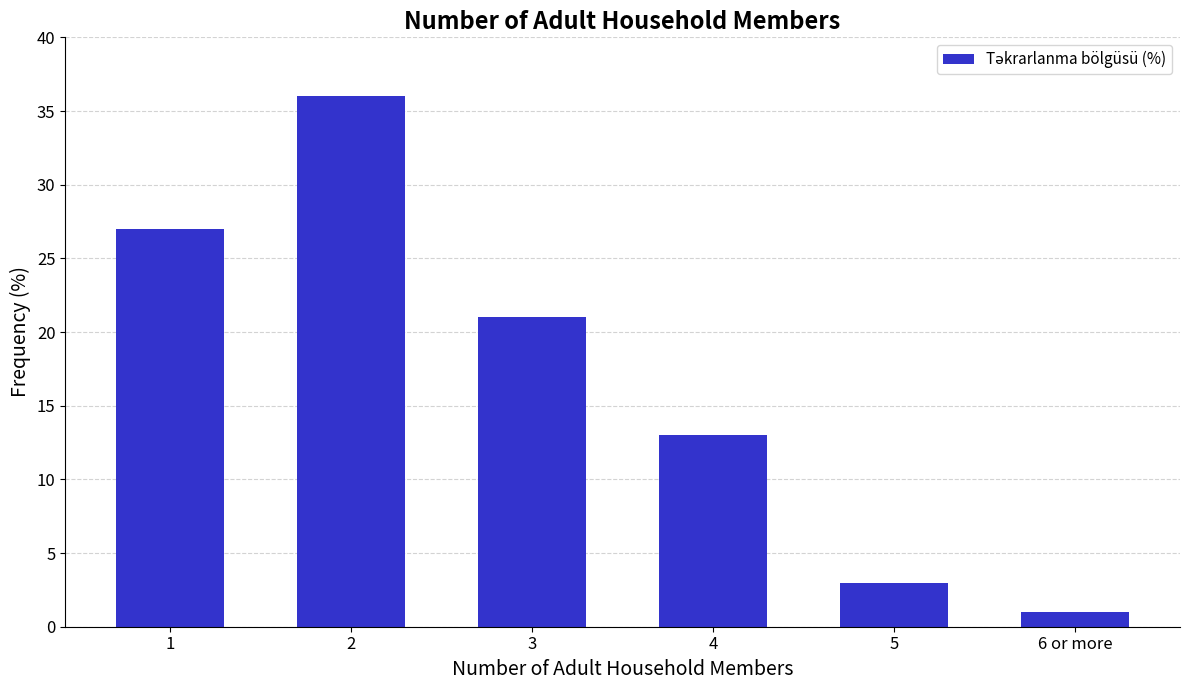

The value at 3 is 21. True or false?

True